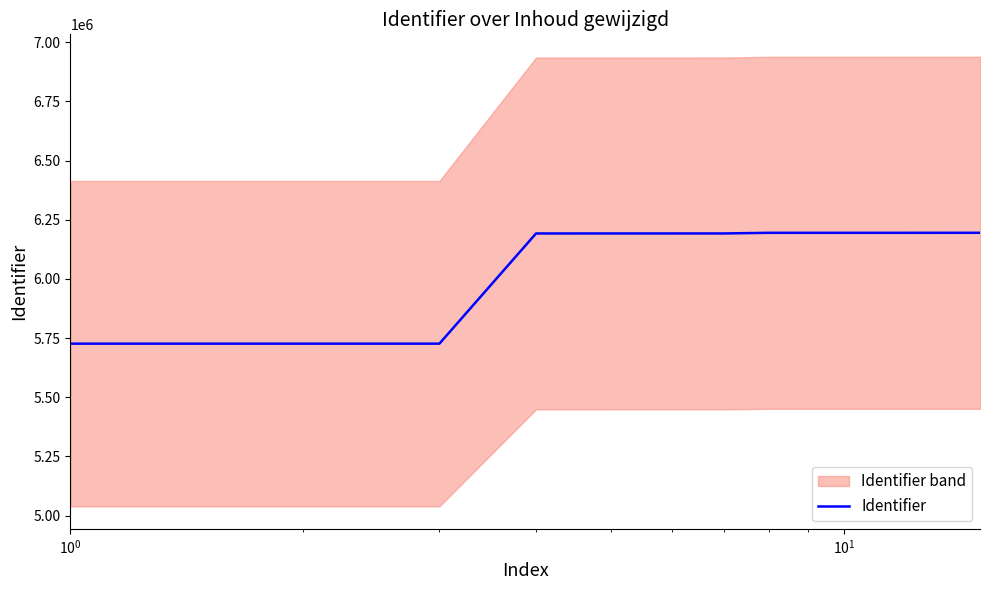

What is the label of the 13th point from the right?

$\mathdefault{10^{1}}$